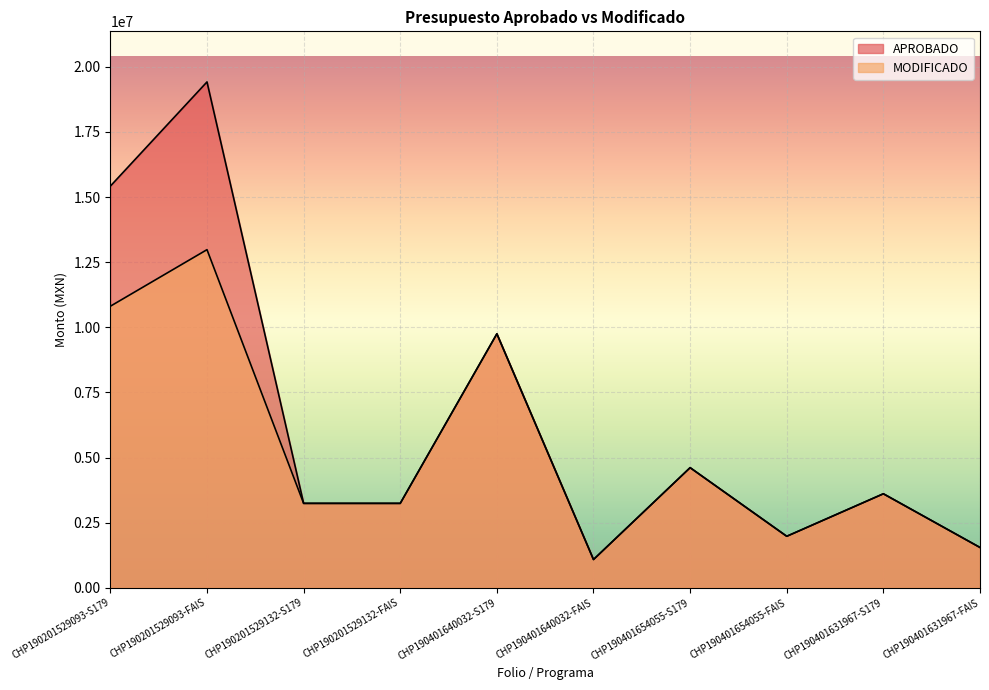

List the series in order of their overall mean, lowest first.

MODIFICADO, APROBADO